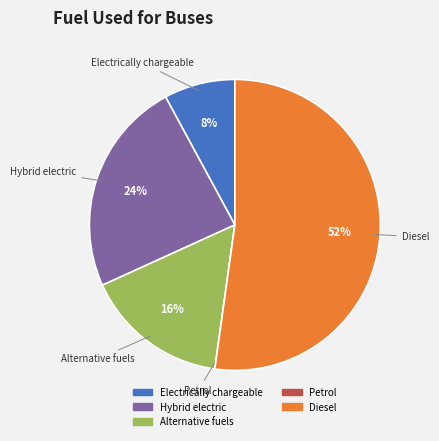

To the nearest percent, what is the difference between the Electrically chargeable and Hybrid electric slice percentages?

16%